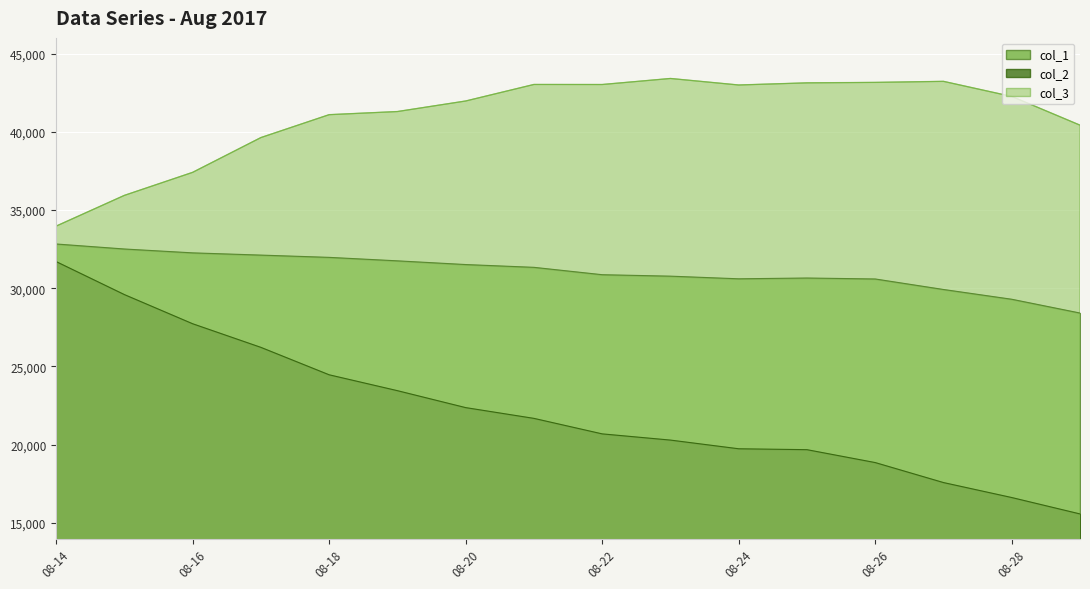

What is the difference between the maximum and minimum values in the col_2 series?

16131